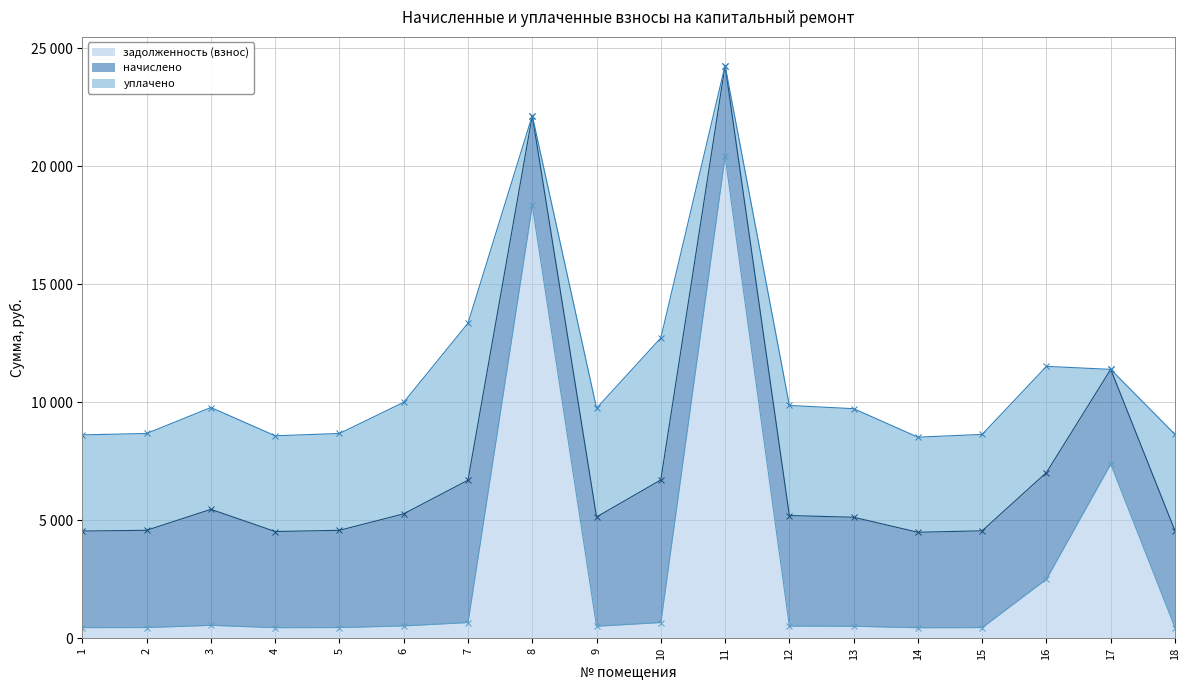

How many interior local valleys does the задолженность (взнос) series have?

3